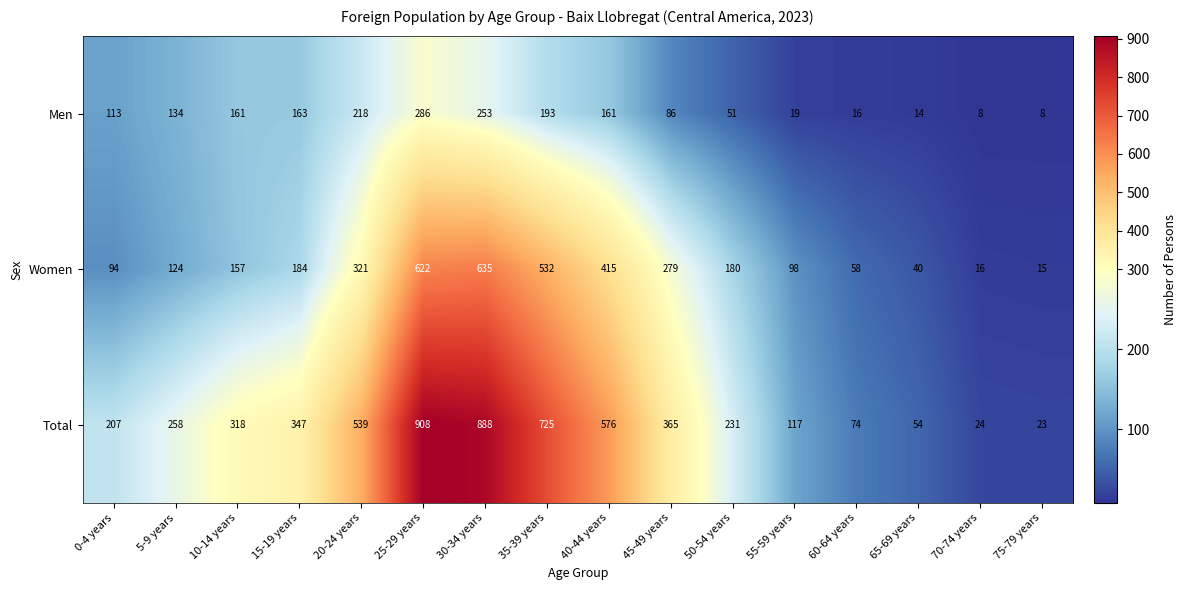

Rank the series by their average value, from lowest to highest.

Men, Women, Total